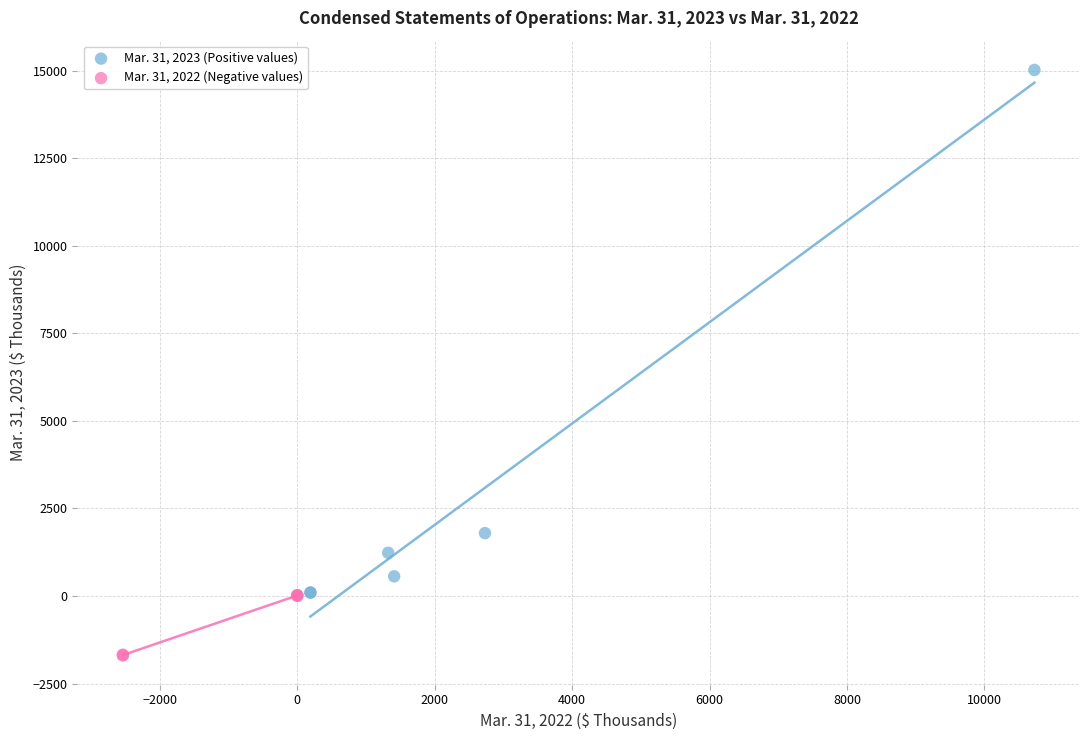

Which series contains the lowest Y value?

Mar. 31, 2022 (Negative values)